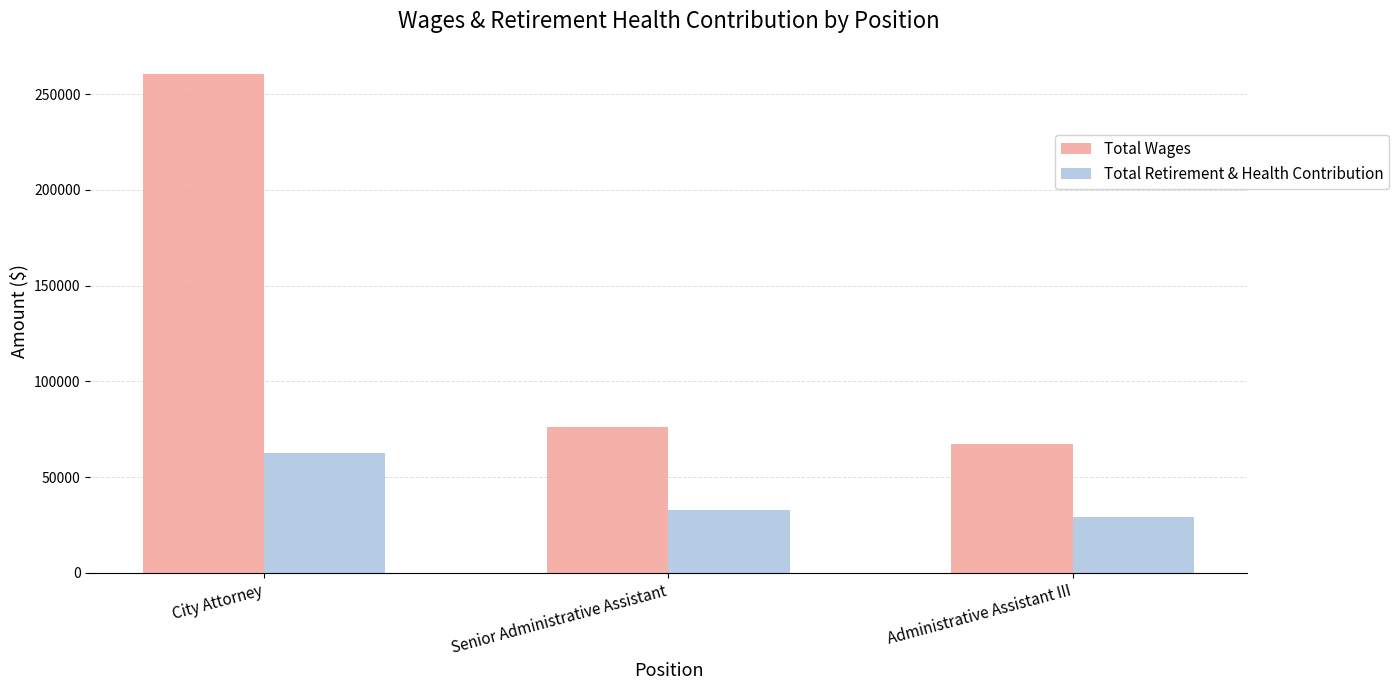

How many data points in Total Wages are less than 76095?

1